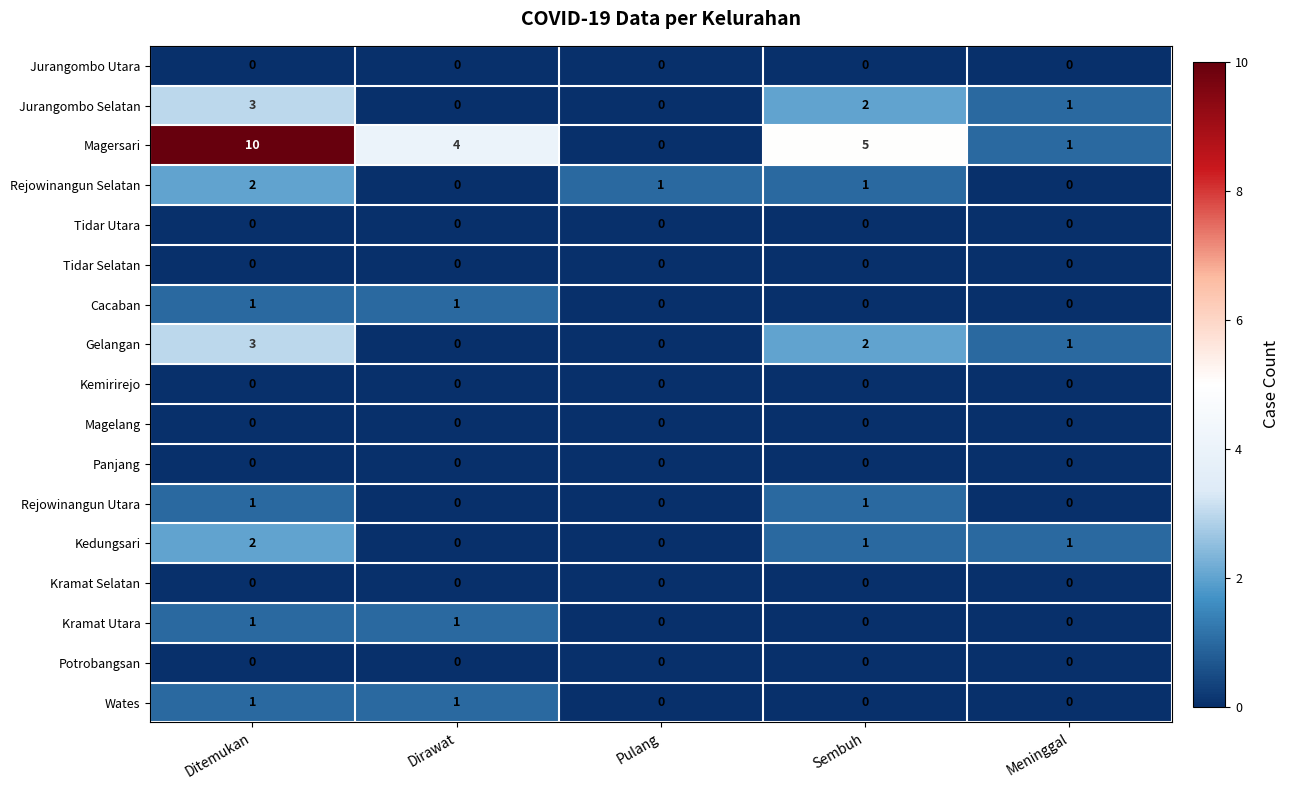

At which category is the sum across all series the highest?

Ditemukan